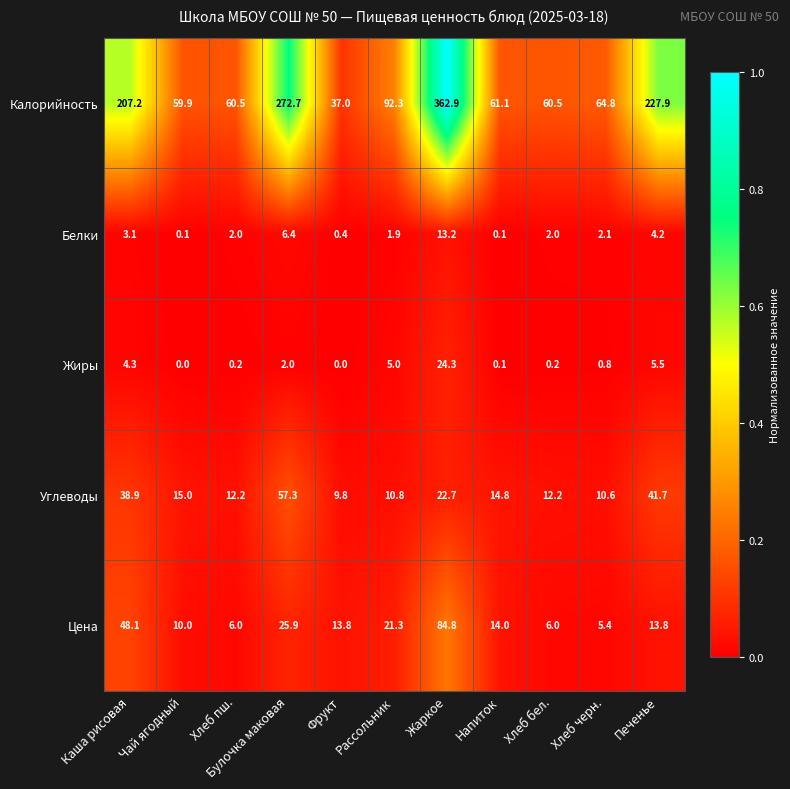

True or false: Жиры has a value of 0.0 at Чай ягодный.

True